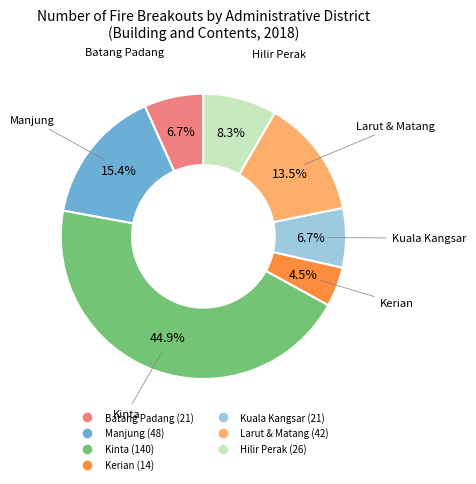

Is there a majority slice in this chart?

No